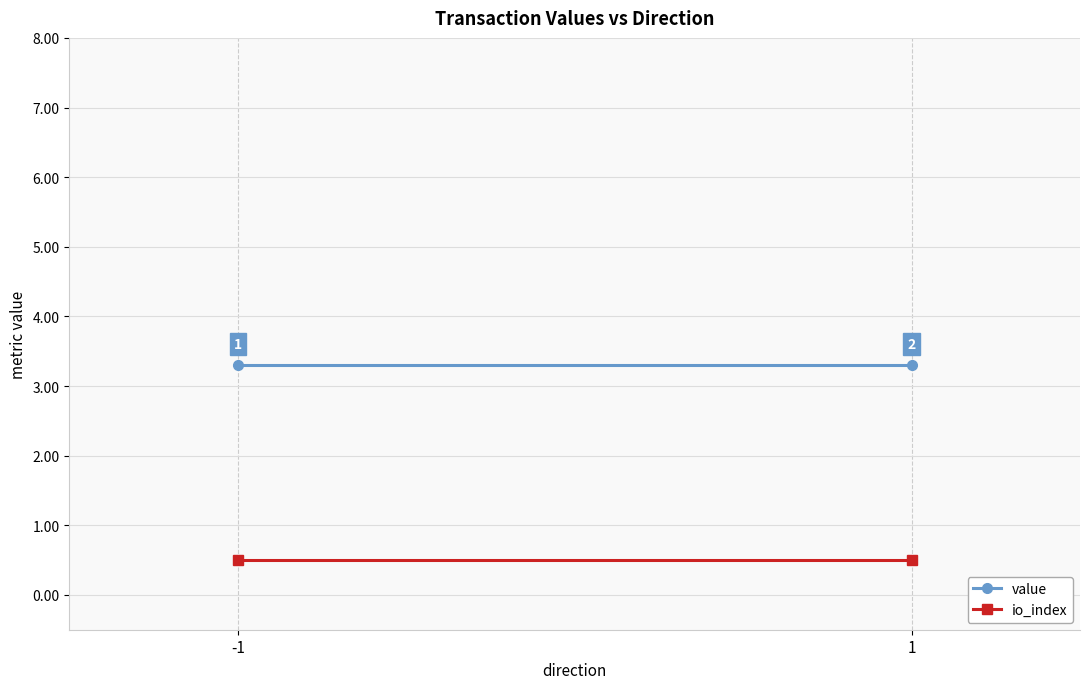

Reading left to right, extract all data points from this chart.

value: -1=3.3	1=3.3
io_index: -1=0.5	1=0.5